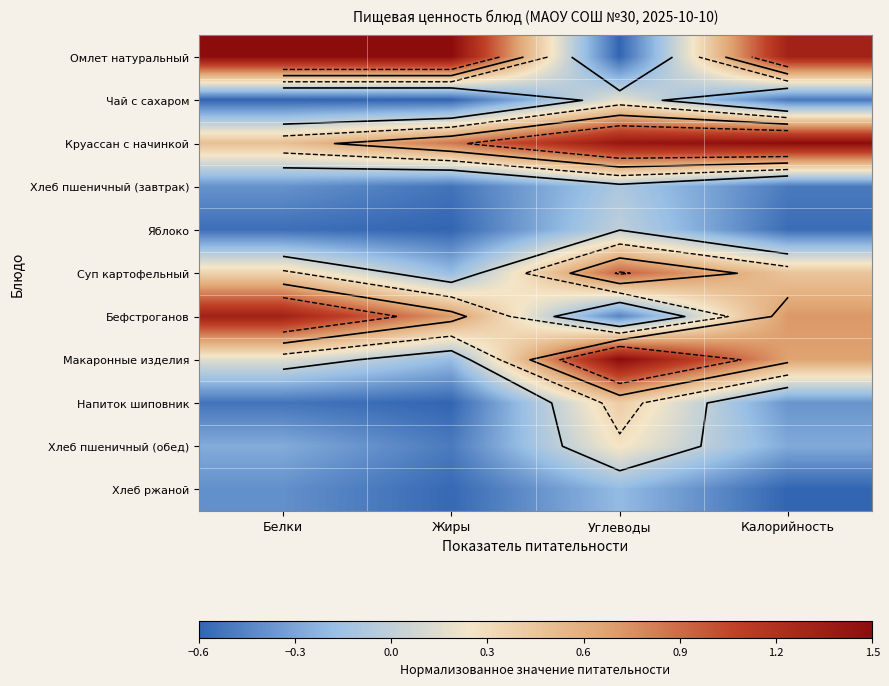

True or false: Макаронные изделия has a value of 0.3 at Белки.

False